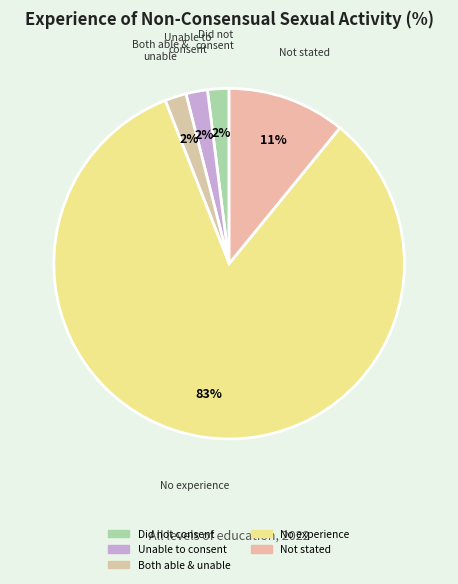

Which category has the biggest portion of the pie?

No experience of
non-consensual sexual